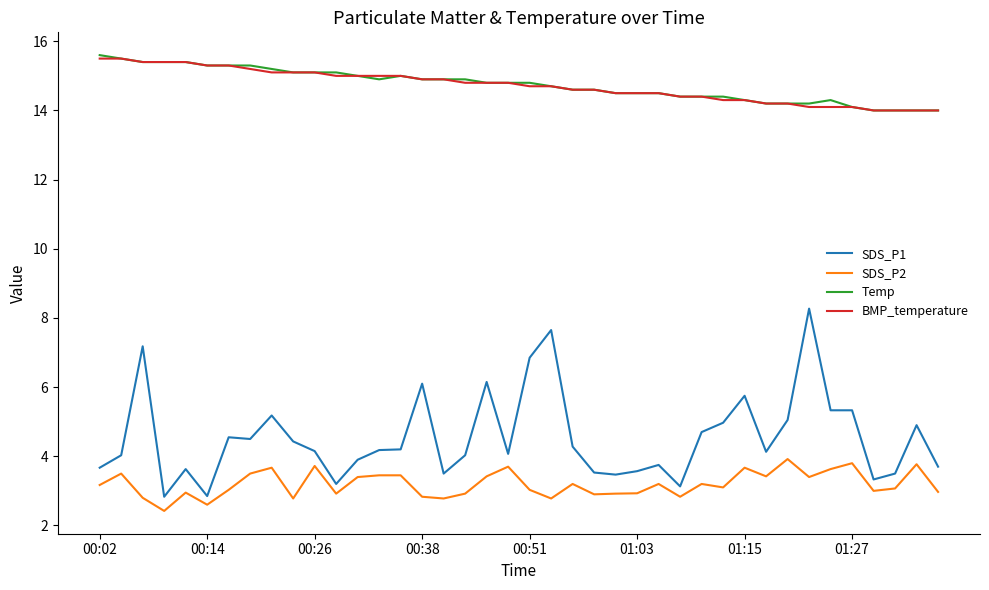

True or false: SDS_P2 and BMP_temperature cross at least once.

False